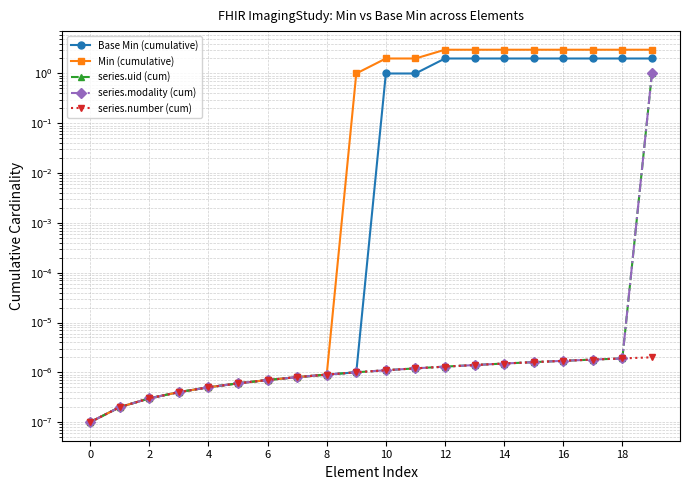

Does the chart display data point markers on the line(s)?

Yes